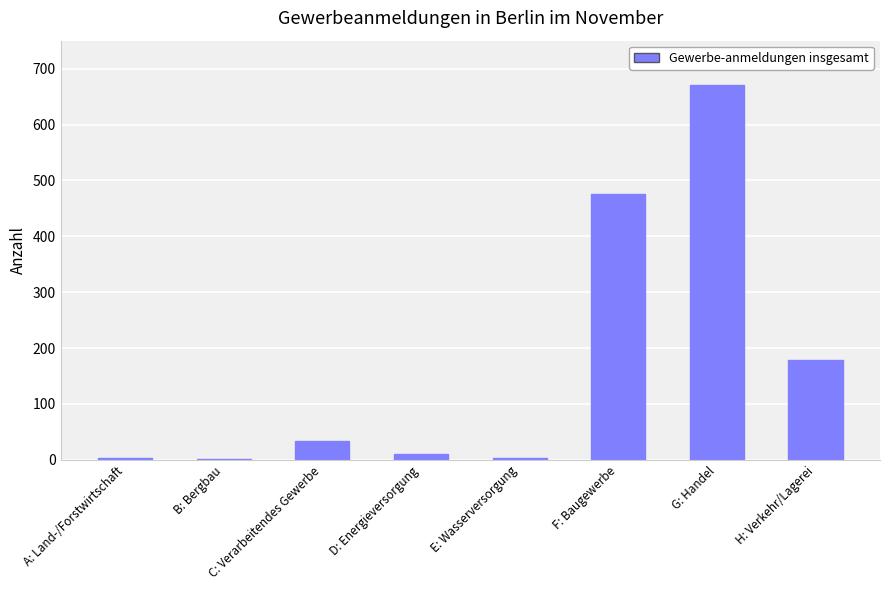

How many series are shown in this chart?

1